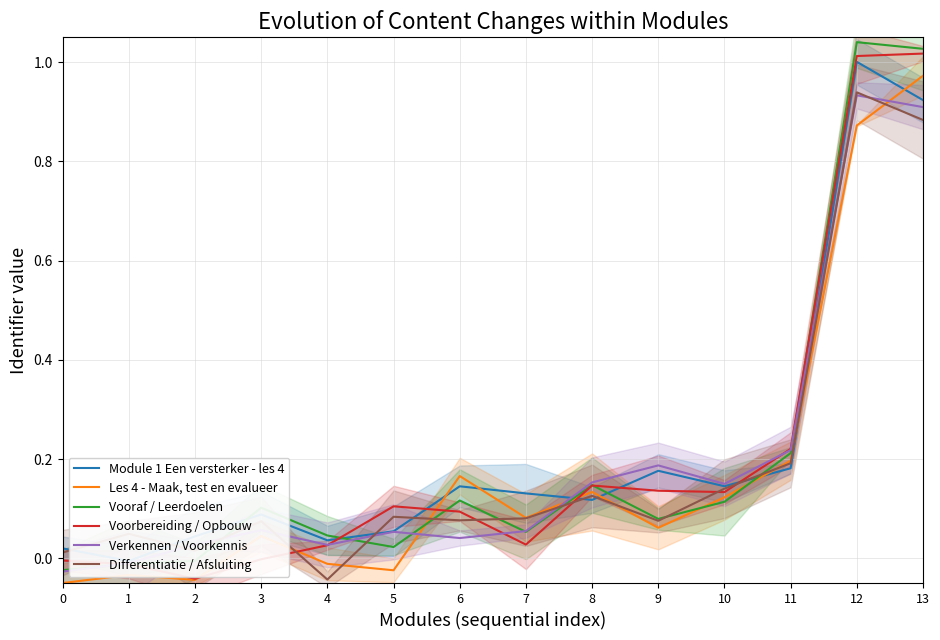

True or false: Vooraf / Leerdoelen has a value of 0.1 at 9.

True